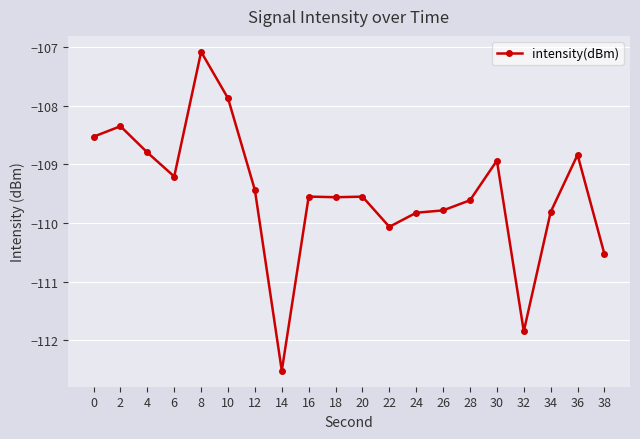

What is the difference between the maximum and minimum values?

5.4